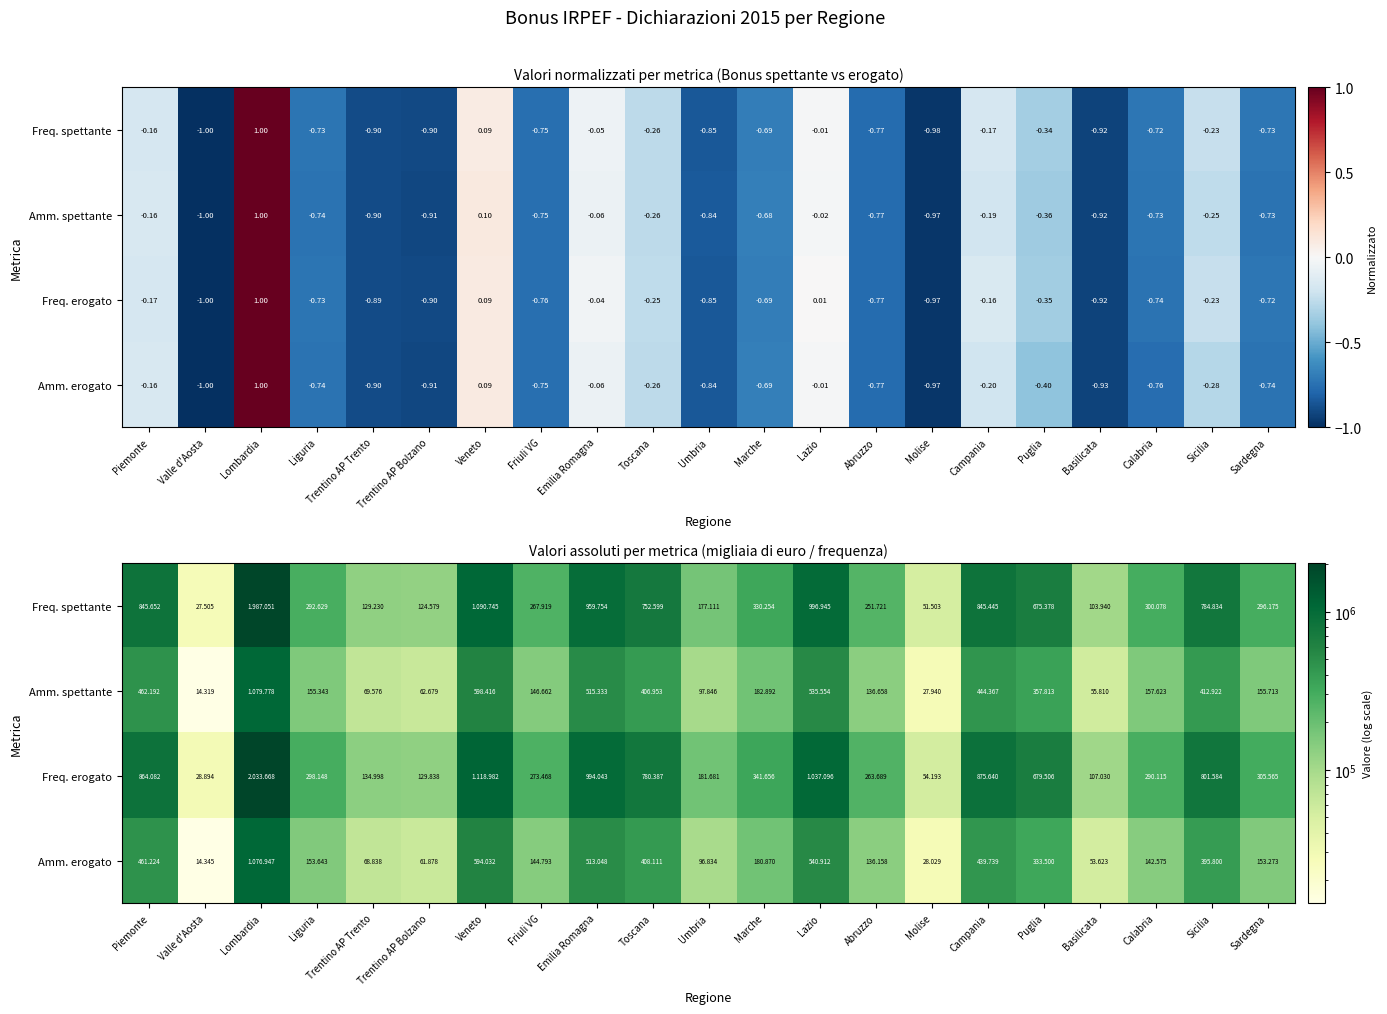

What is the minimum value for Freq. erogato?

28894